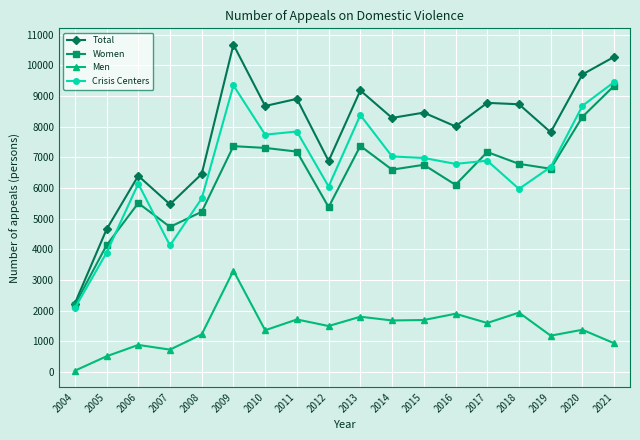

Read the Men value at 2004, to the nearest 50.

50